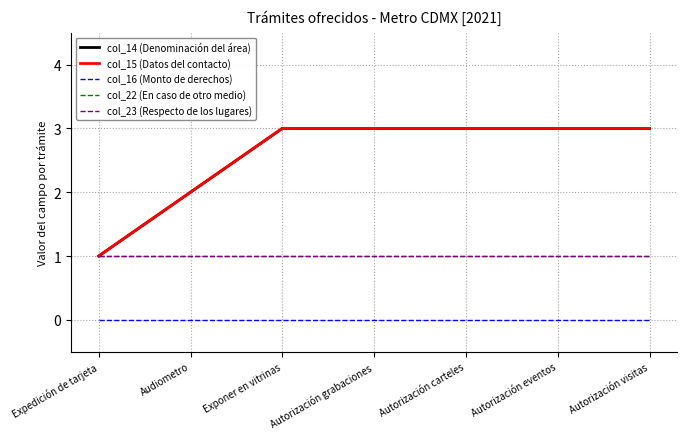

Does the chart display data point markers on the line(s)?

No